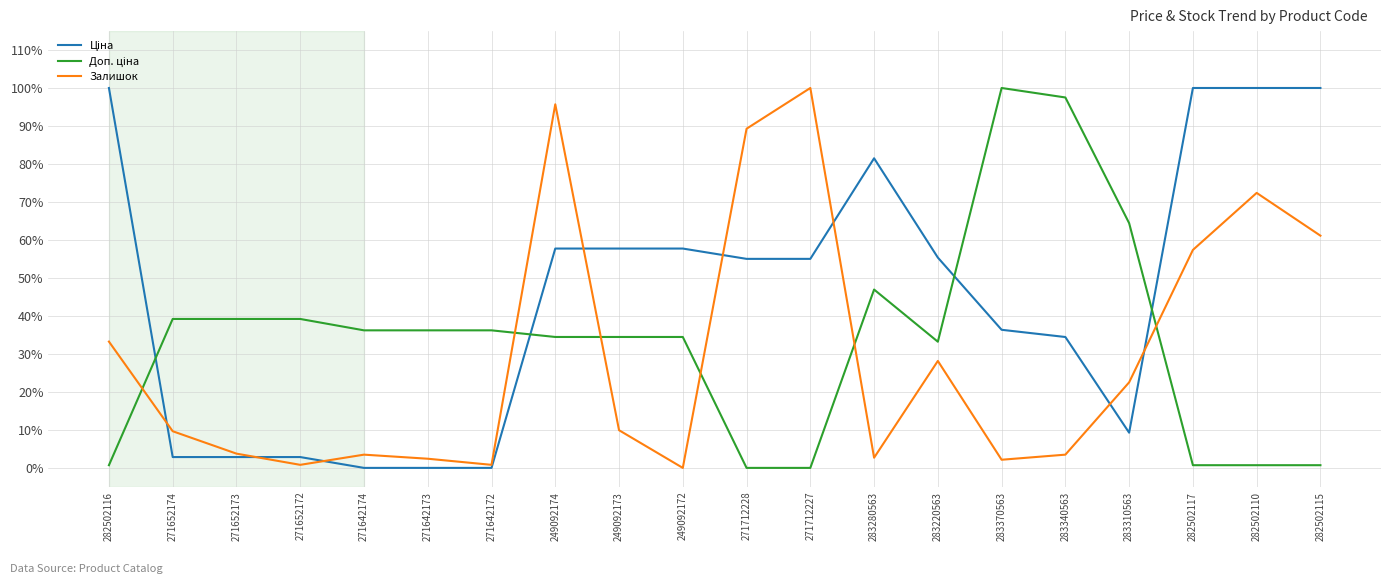

How many lines are shown in the chart?

3